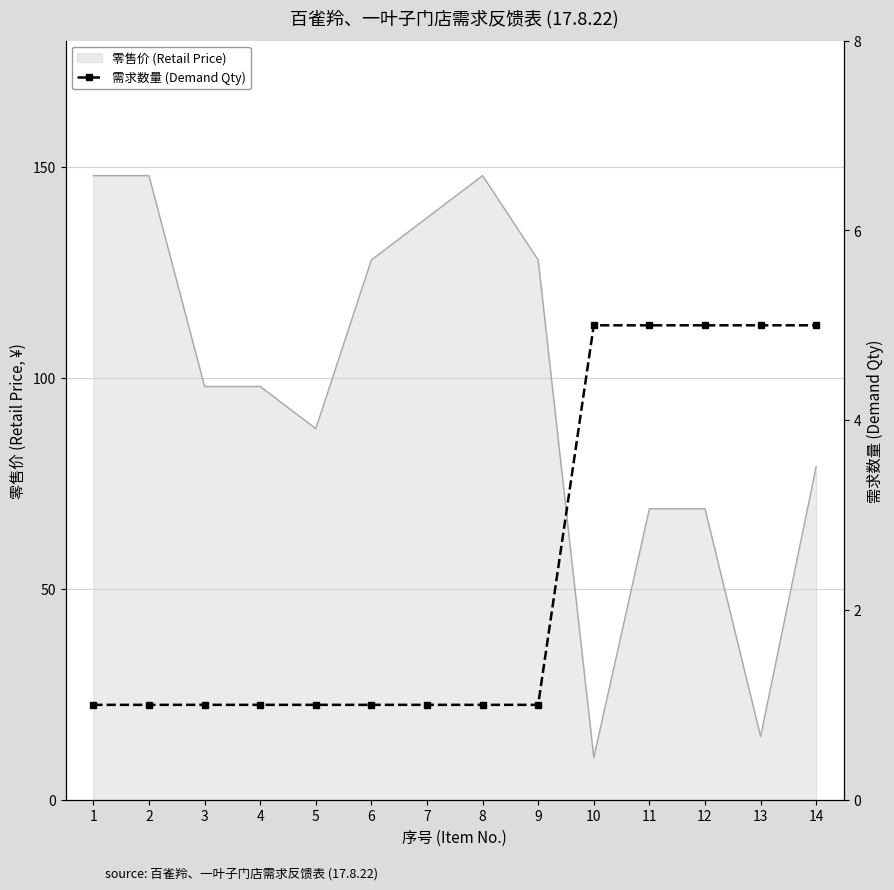

Rank the categories by value from highest to lowest.

10, 11, 12, 13, 14, 1, 2, 3, 4, 5, 6, 7, 8, 9